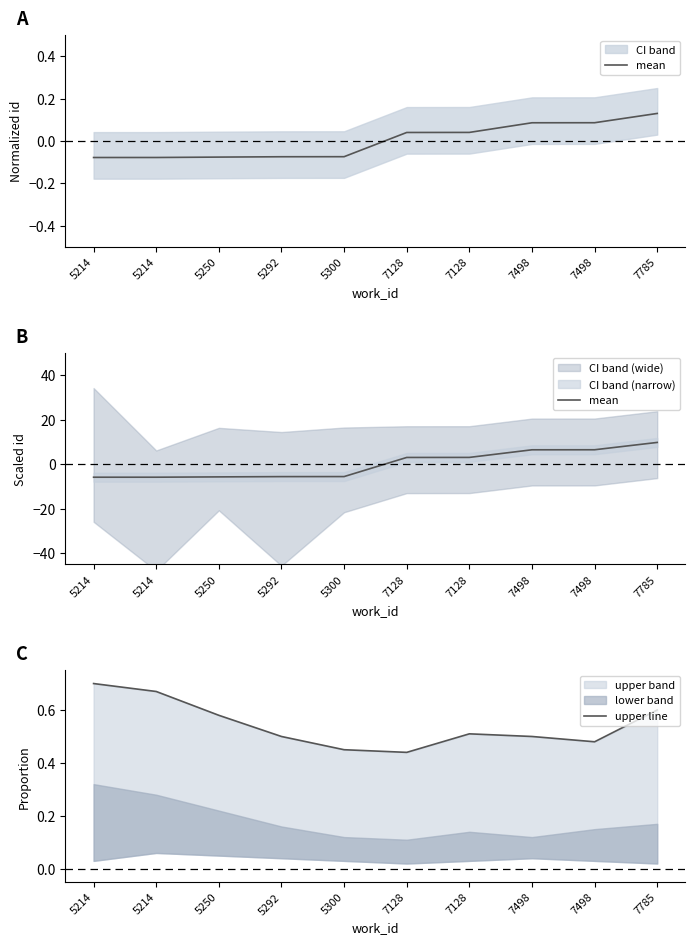

The upper line series shows 0.2 at 5214. True or false?

False